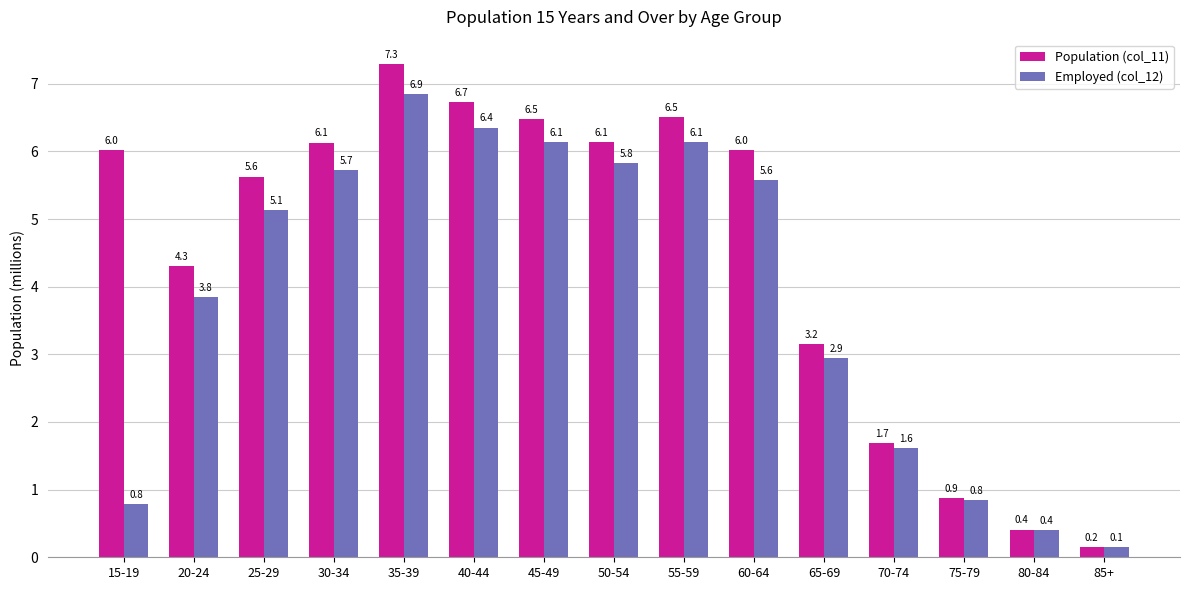

What is the difference between the second highest and minimum values in the Employed (col_12) series?

6.2